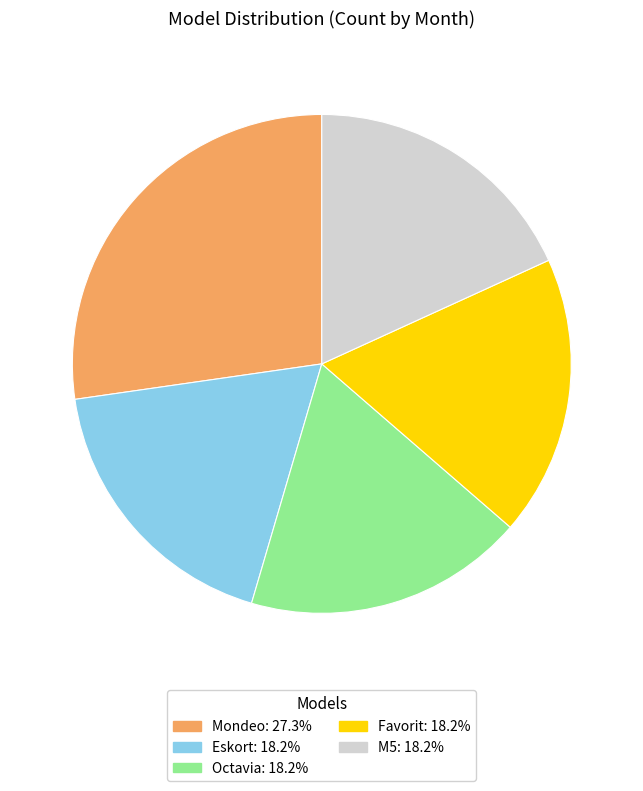

What is the largest slice in the pie chart?

Mondeo